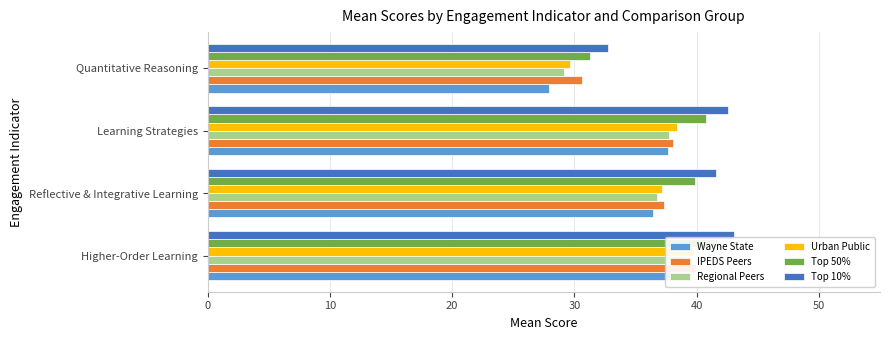

Is it true that Urban Public equals 48.9 at Reflective & Integrative Learning?

False